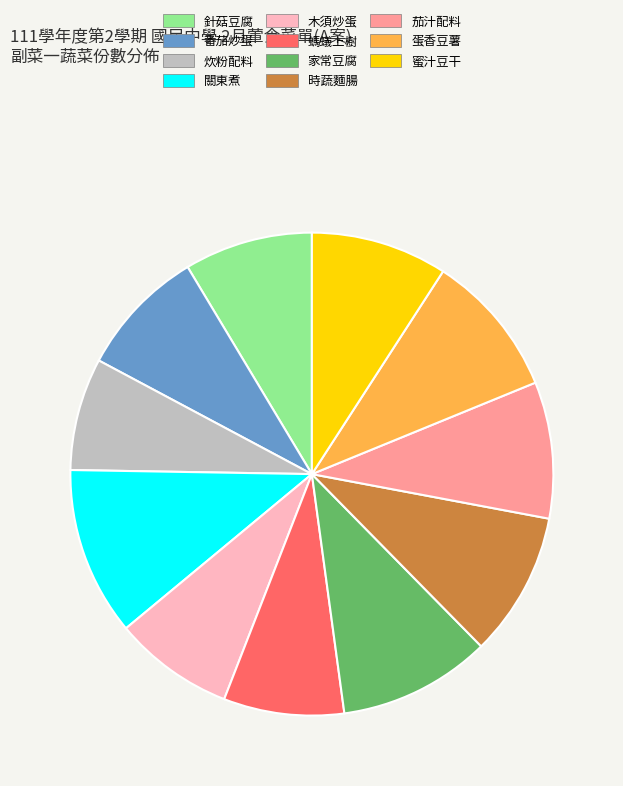

Is it true that 茄汁配料 is 15% of the pie?

False